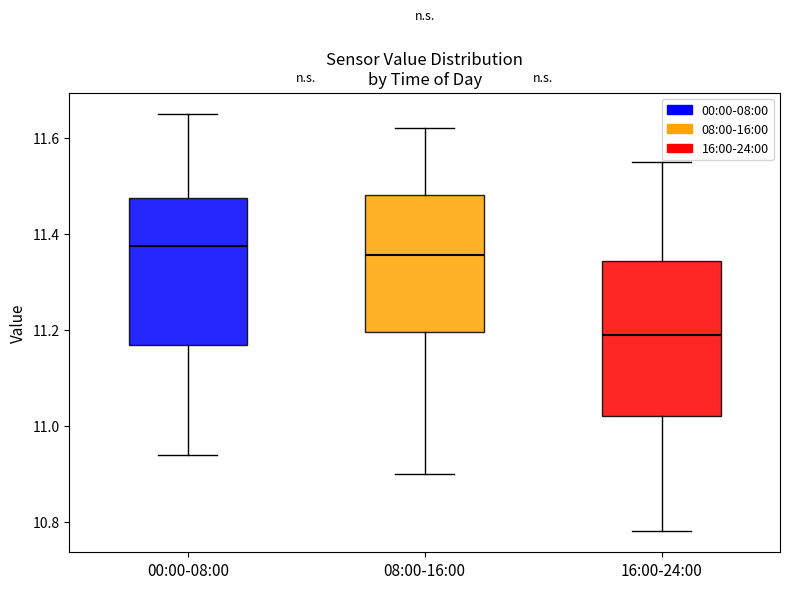

Which box's median line is the lowest?

16:00-24:00